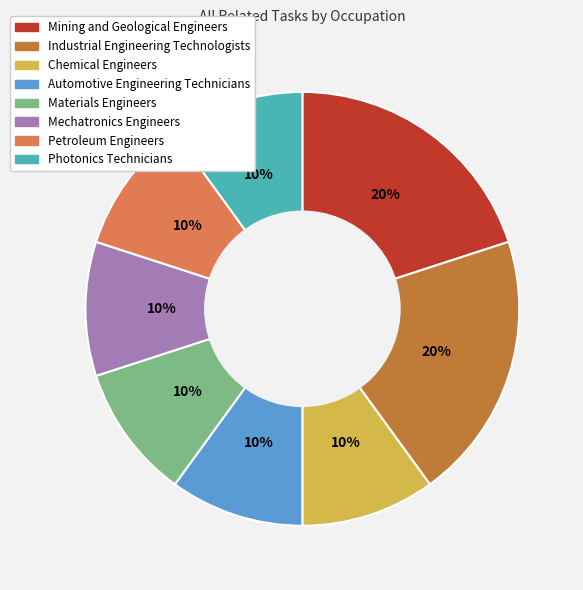

Does any single category account for the majority?

No